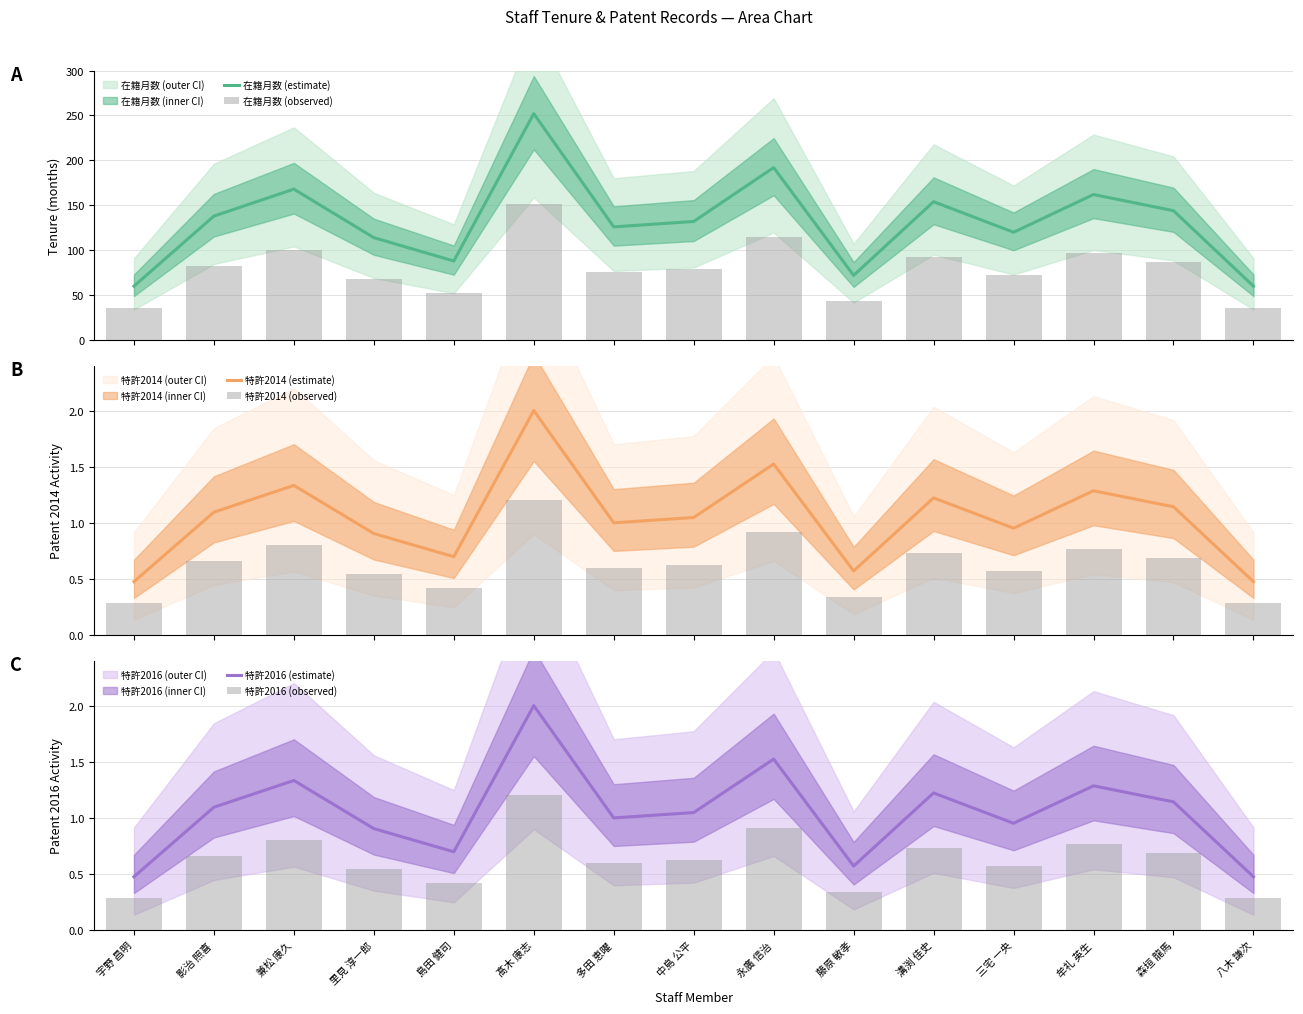

What is the minimum value for 在籍月数 (estimate)?

60